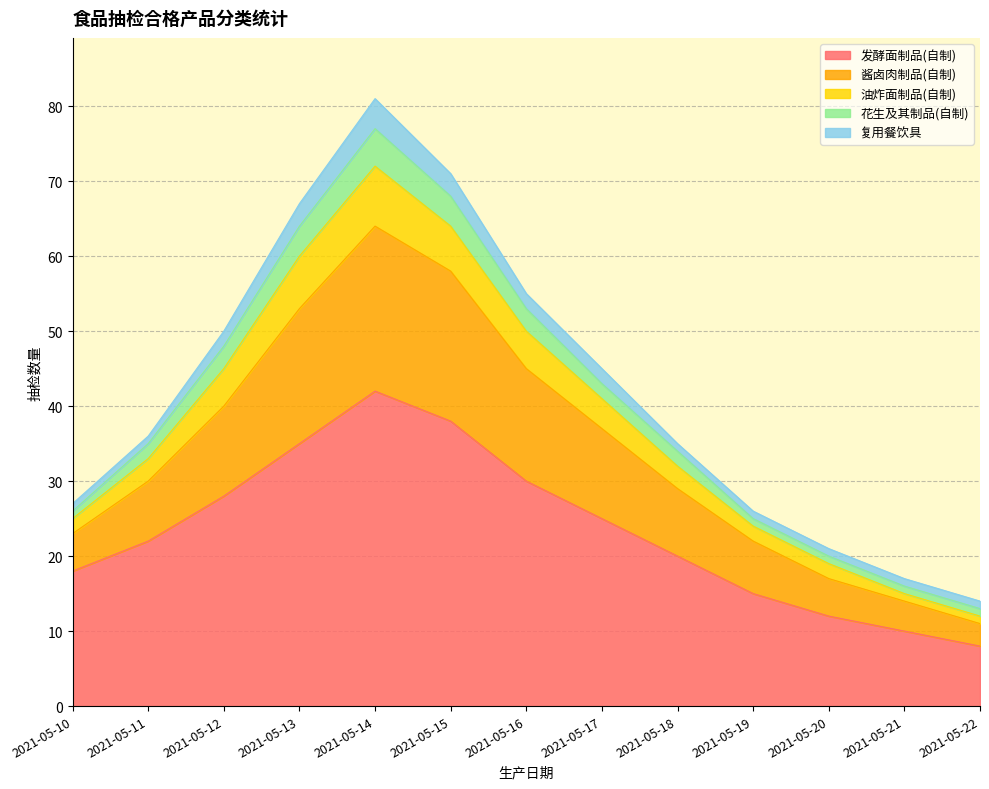

What is the lowest value of the 发酵面制品(自制) series?

8